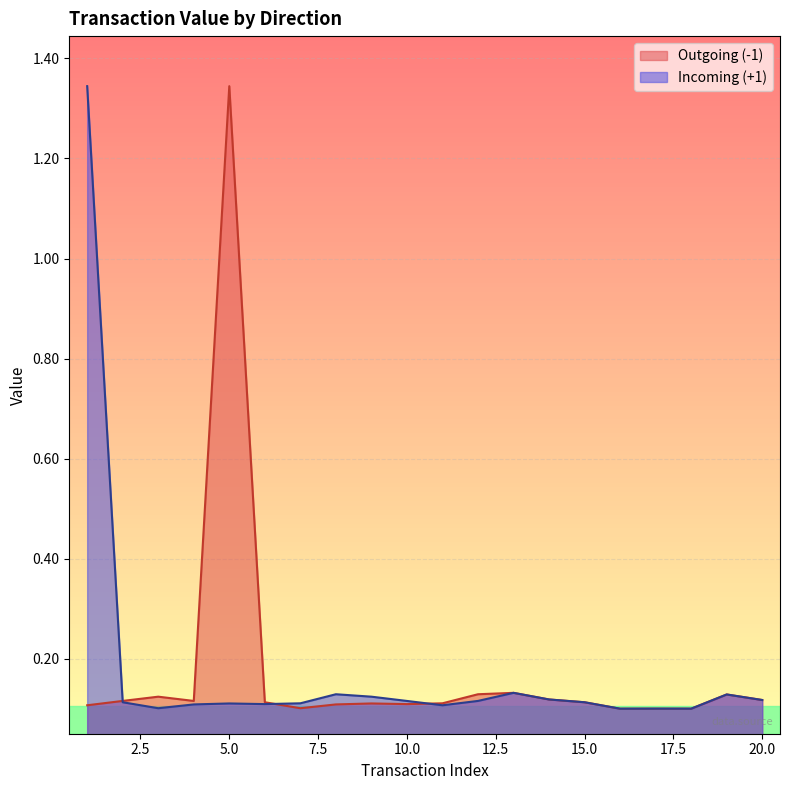

What value does the Incoming (+1) series have at 16?

0.1